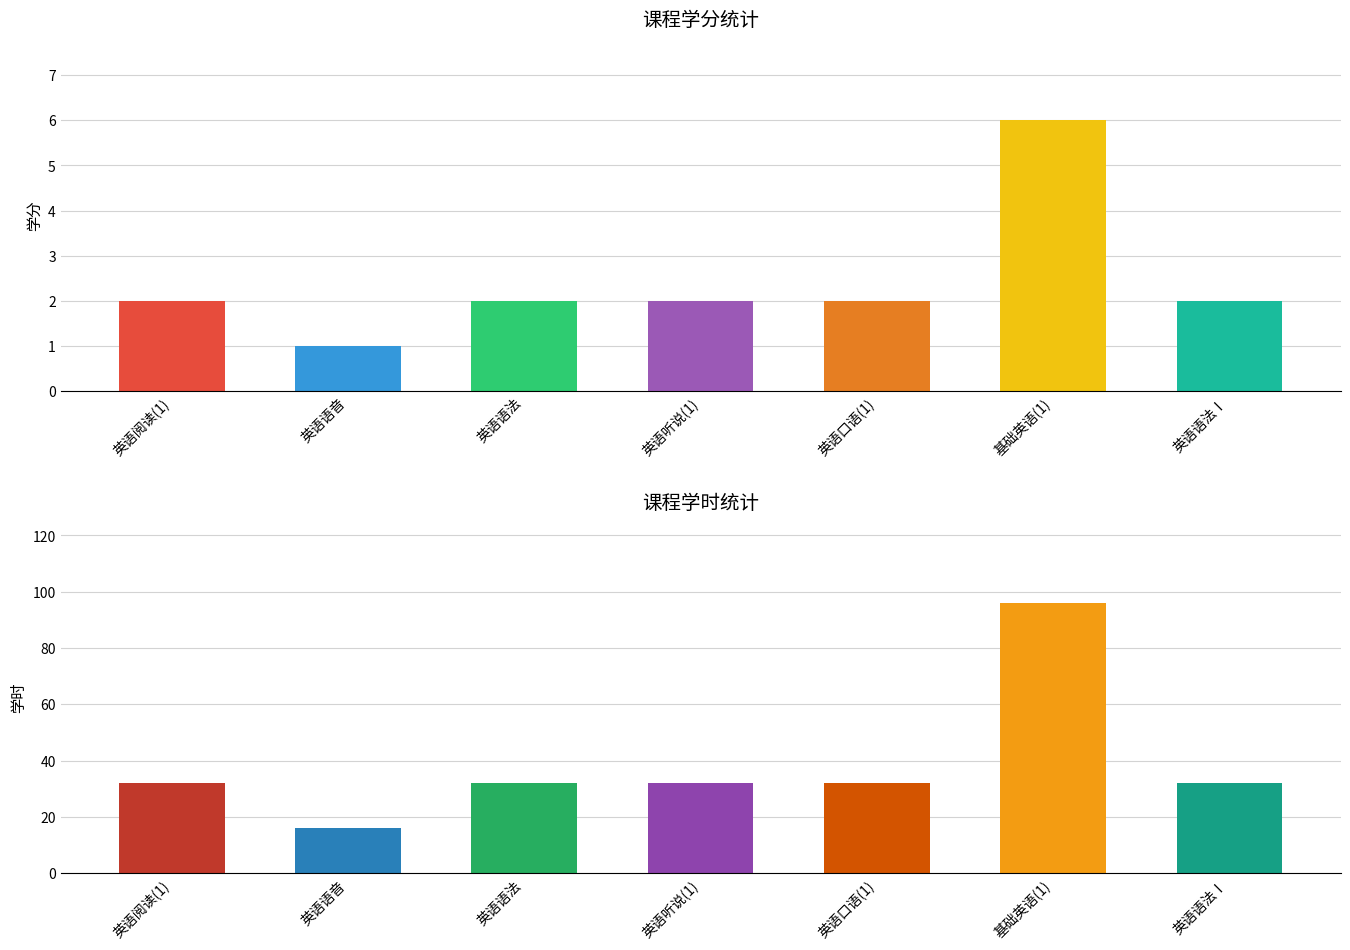

How many groups of bars are there?

7